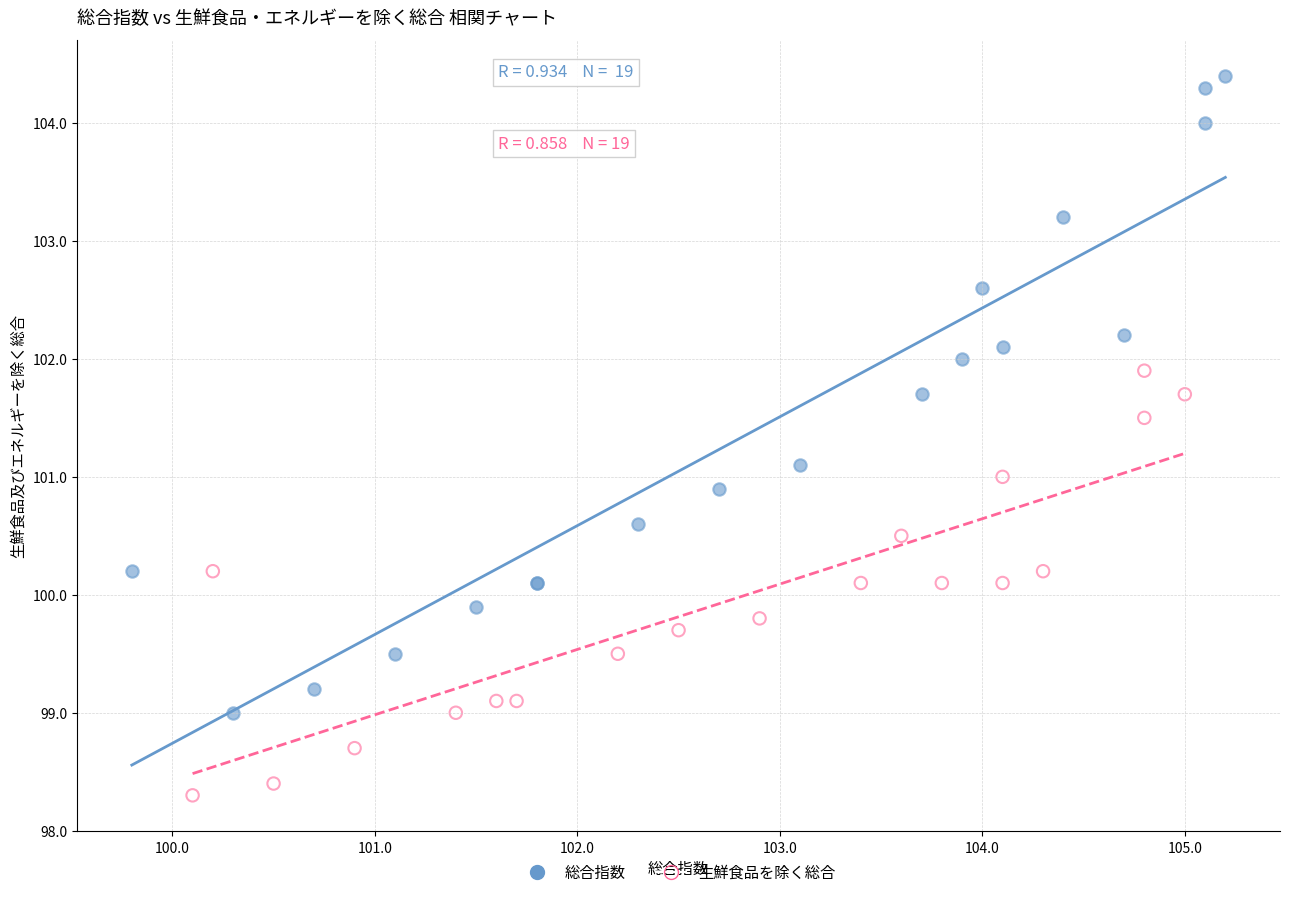

Which series contains the highest Y value?

総合指数